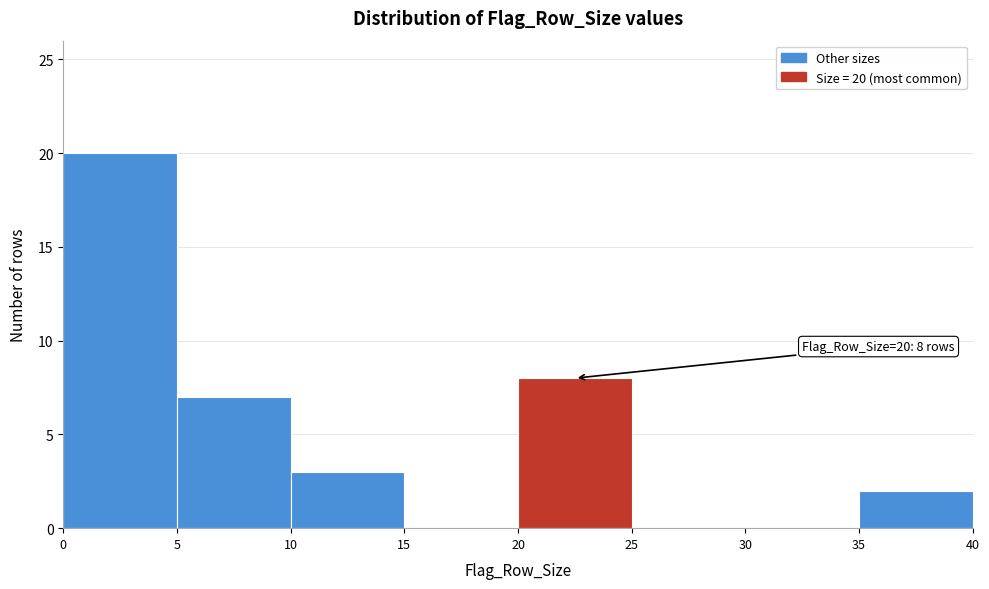

Which range on the x-axis has the tallest bar?

0 to 5